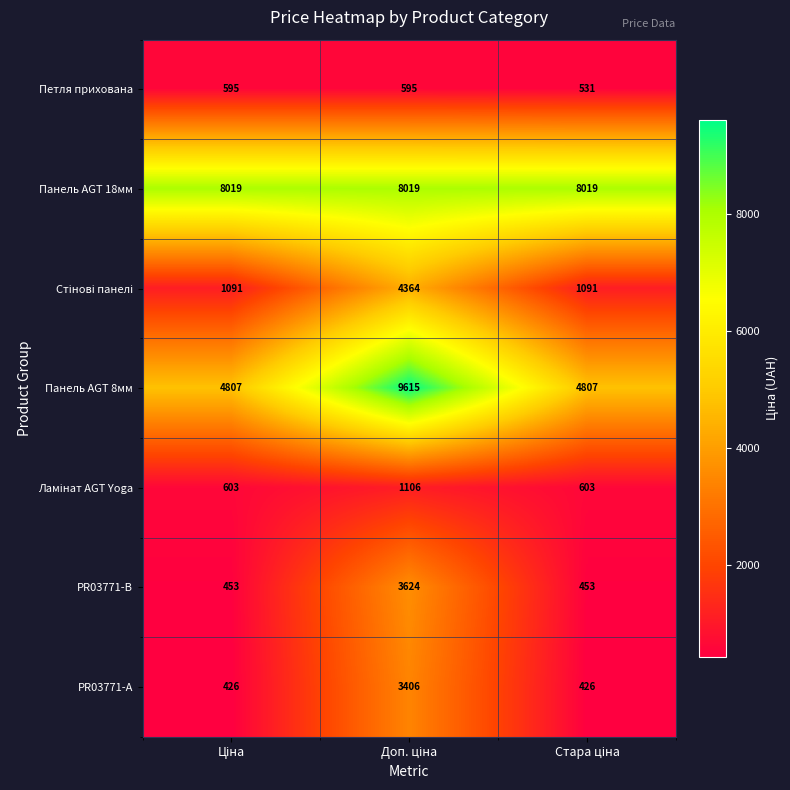

At how many categories does at least one series exceed 6405?

3